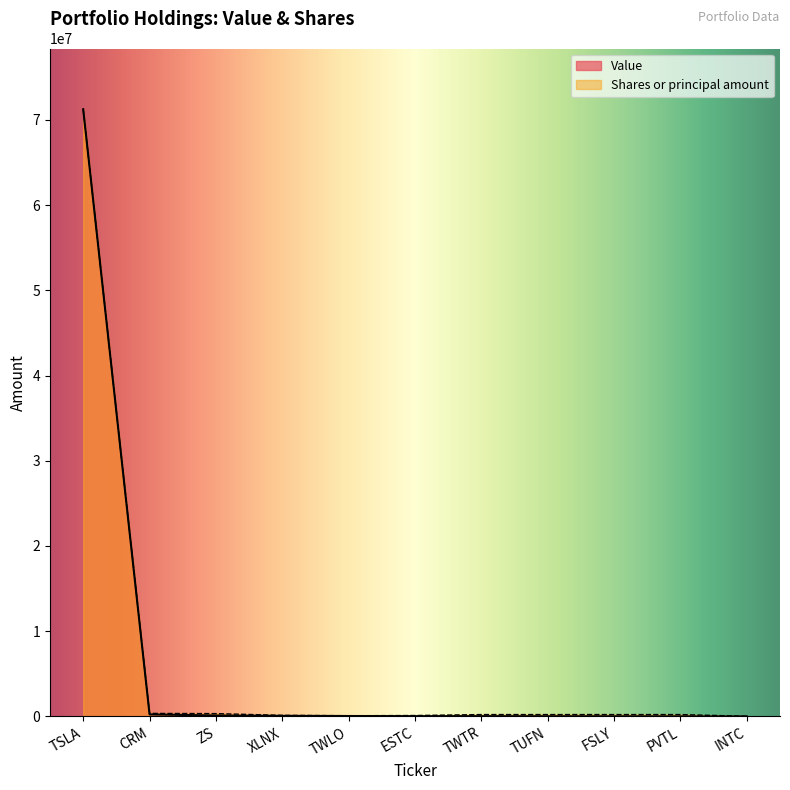

True or false: Value and Shares or principal amount cross at least once.

False